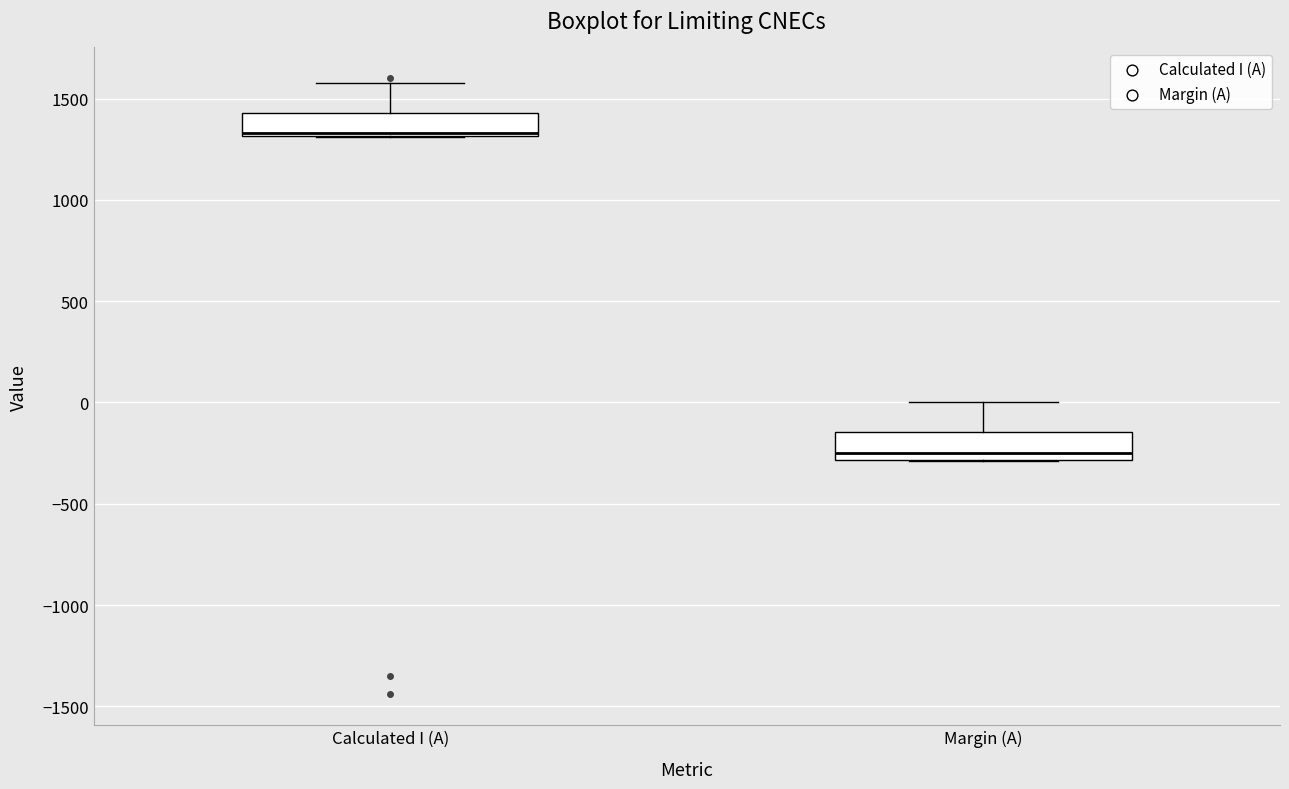

Where is the upper edge of the box for Margin (A) on the y-axis? The values are not printed on the chart, so give them approximately, as read against the axis.

-150